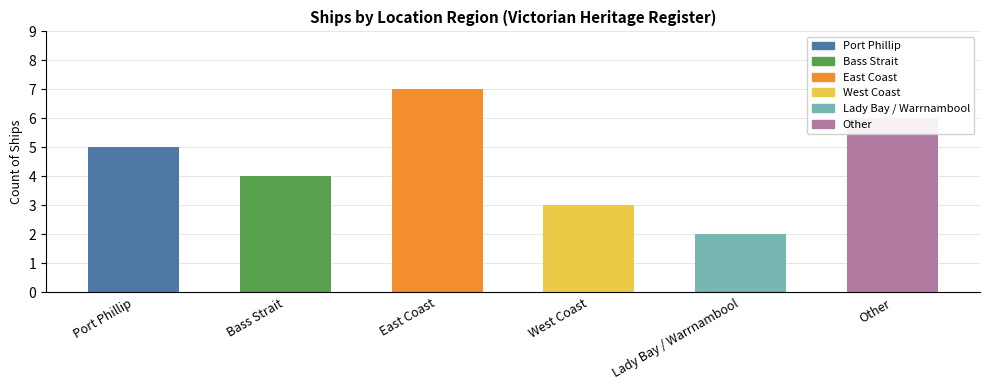

Approximately how many times larger is the value at Other compared to West Coast?

2.0